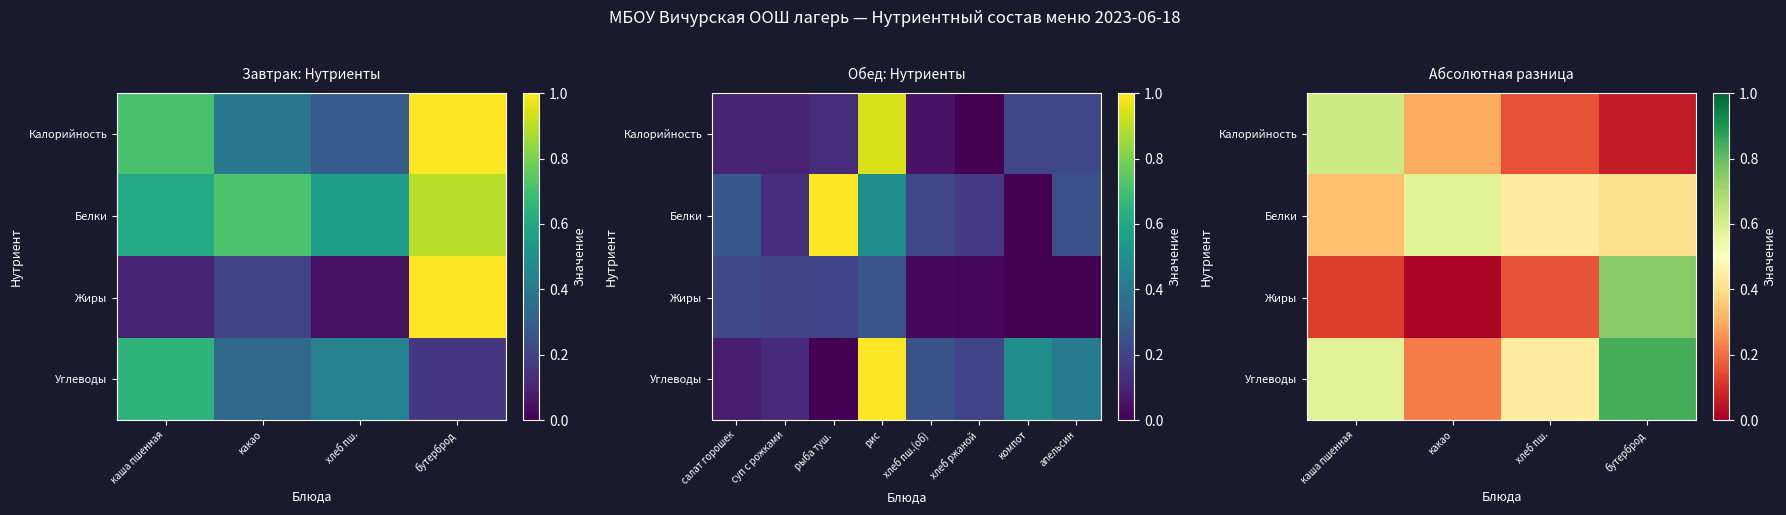

Rank the categories by Жиры value from lowest to highest.

какао, каша пшенная, хлеб пш., бутерброд